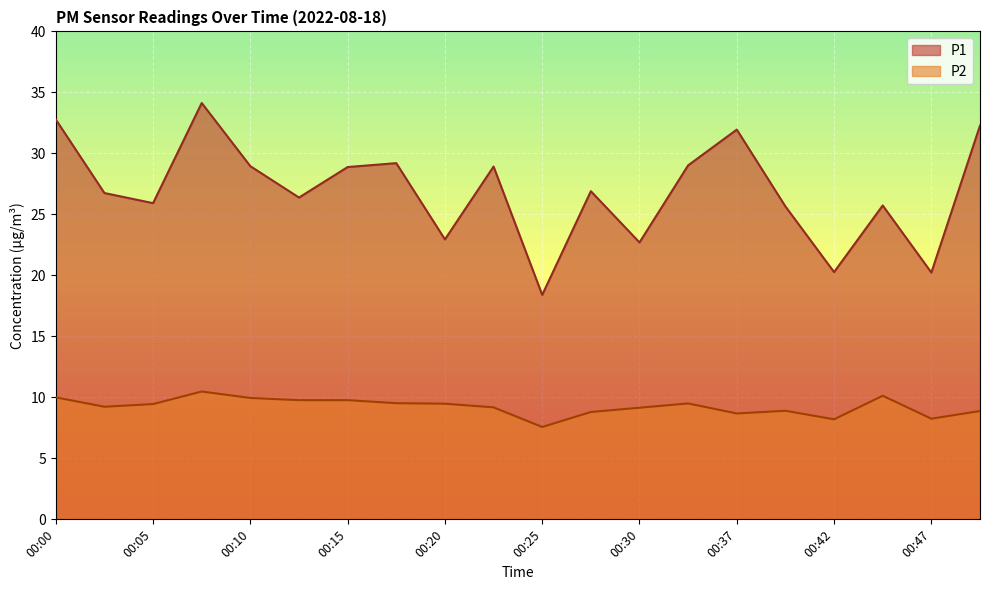

How many distinct data groups are displayed?

2